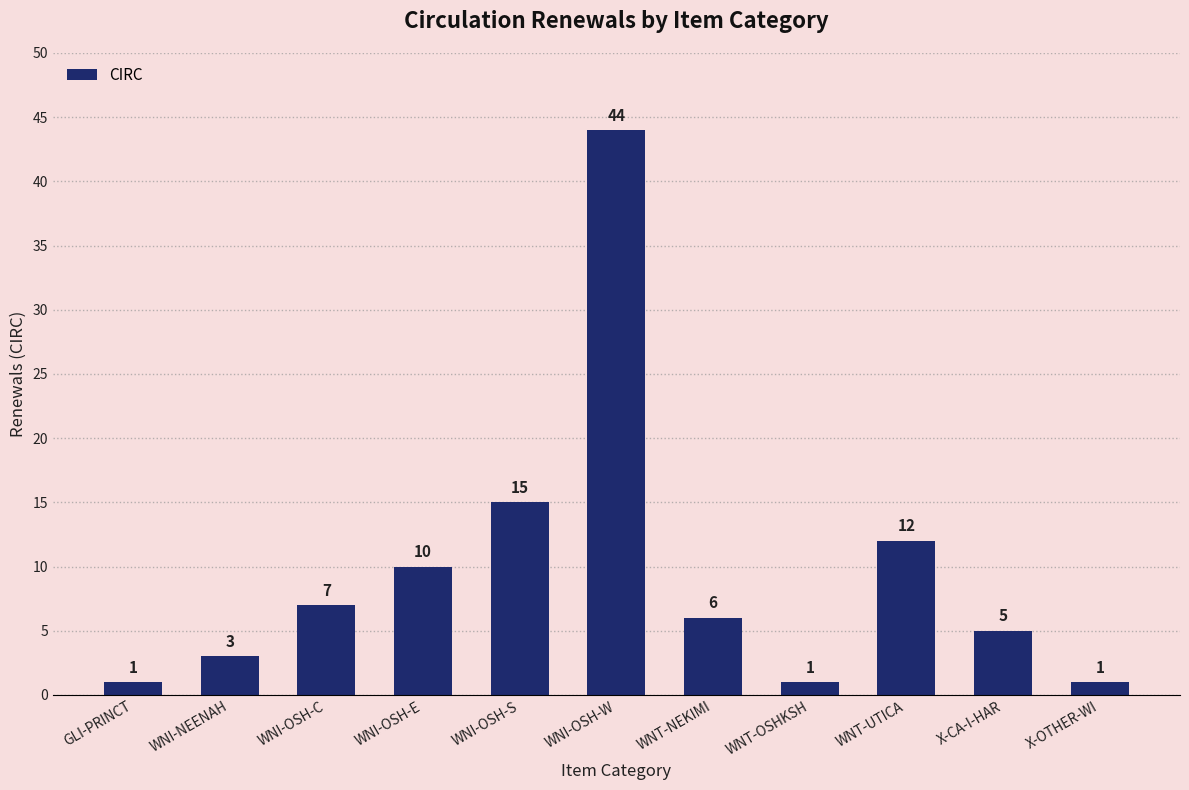

How many values are below 6?

5